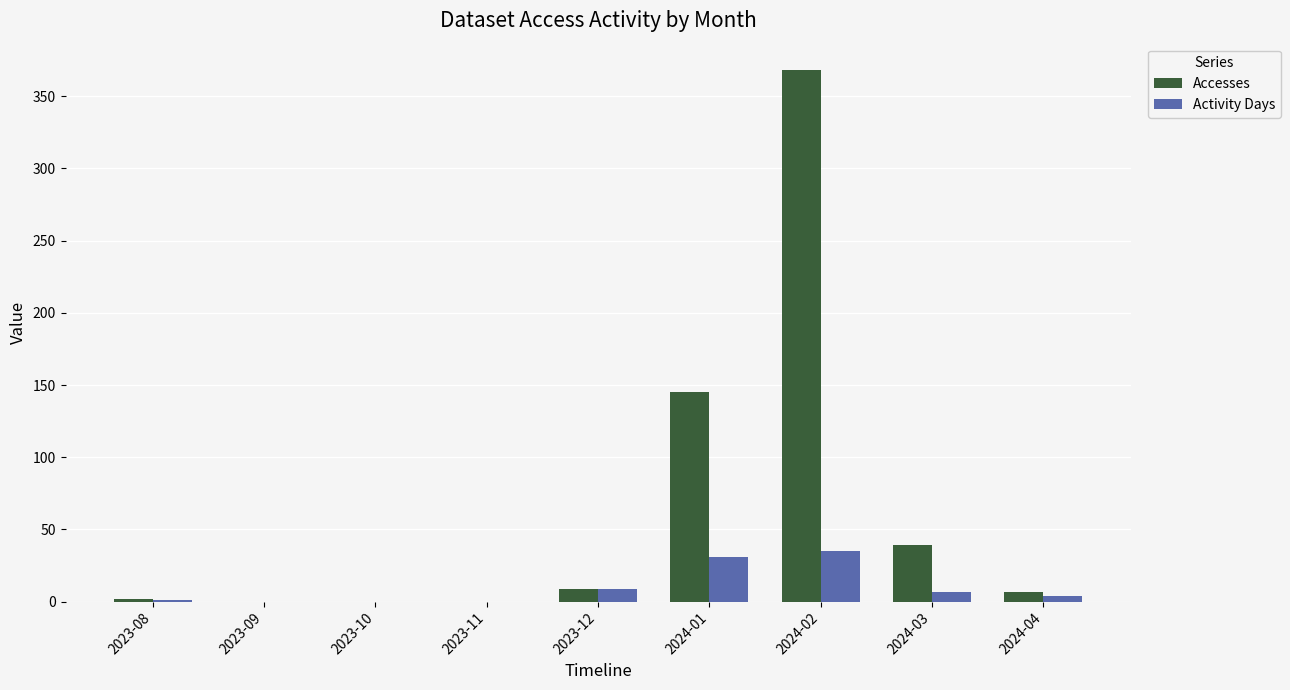

At which category is the sum across all series the highest?

2024-02